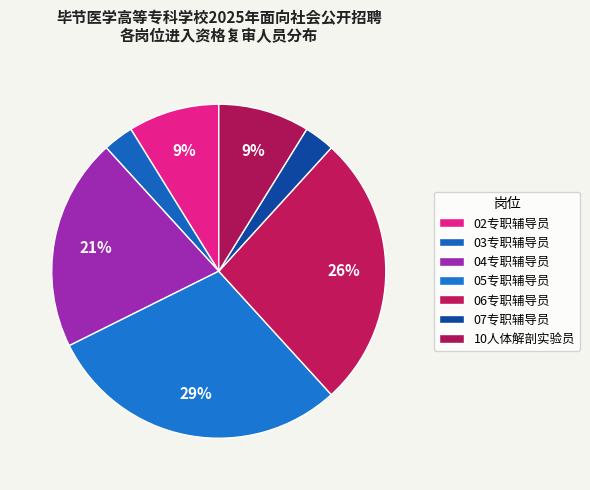

Which category has the smallest portion of the pie?

03专职辅导员